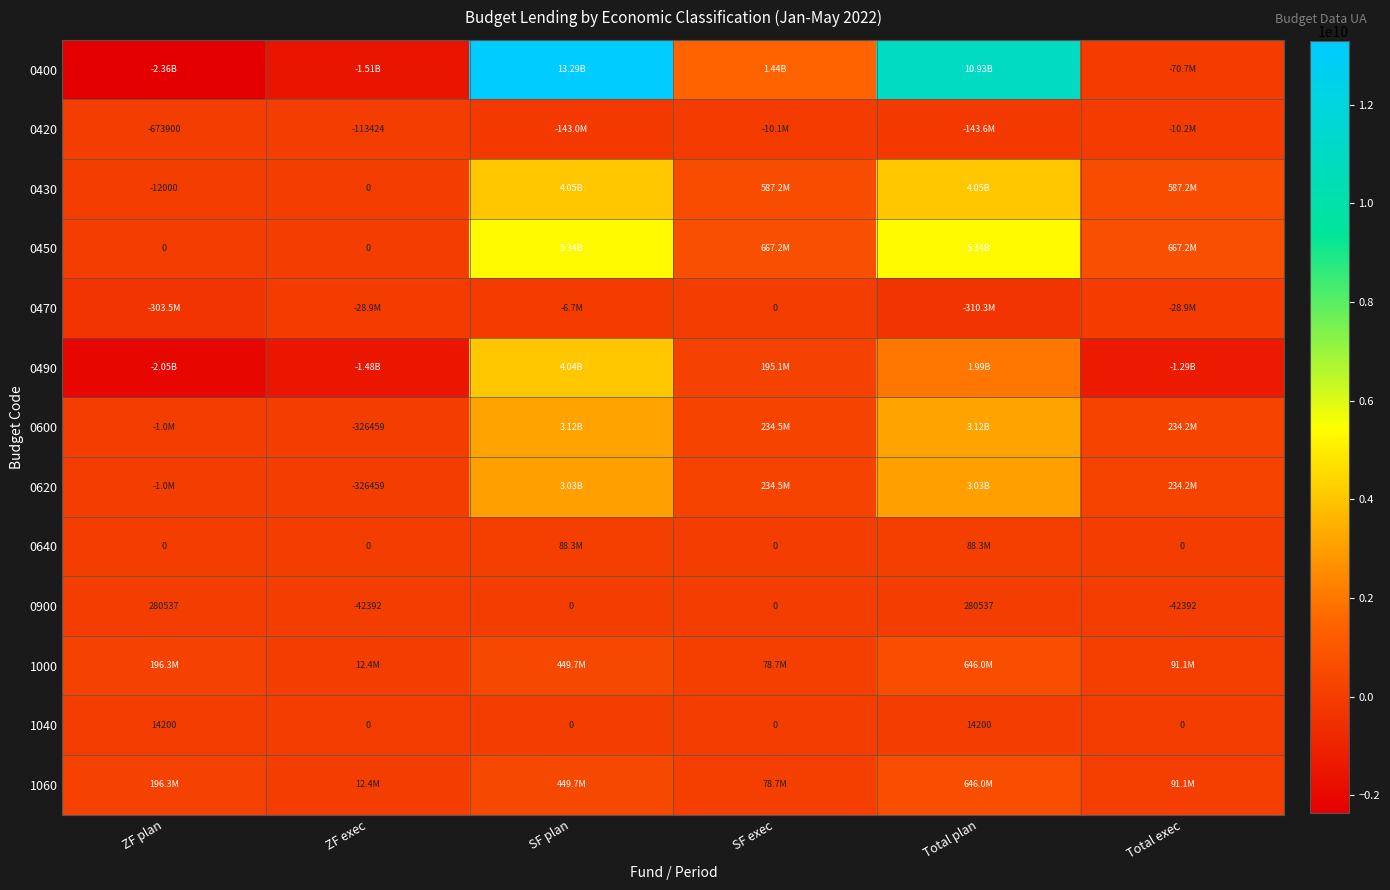

How many values in 0900 are below zero?

2